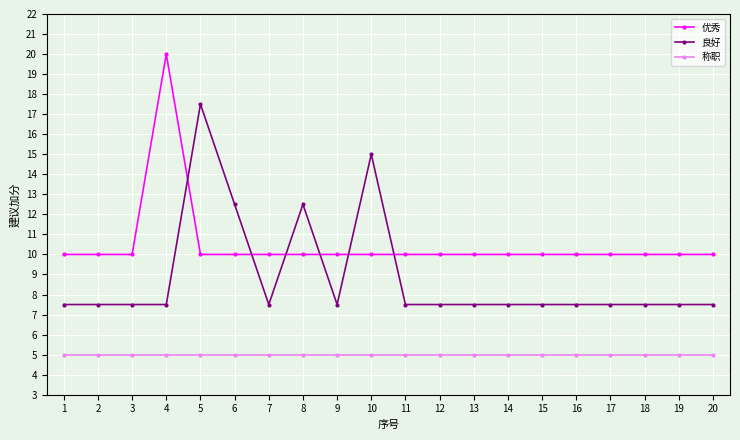

Reading right to left, what are all the values shown in this chart?

优秀: 20=10.0	19=10.0	18=10.0	17=10.0	16=10.0	15=10.0	14=10.0	13=10.0	12=10.0	11=10.0	10=10.0	9=10.0	8=10.0	7=10.0	6=10.0	5=10.0	4=20.0	3=10.0	2=10.0	1=10.0
良好: 20=7.5	19=7.5	18=7.5	17=7.5	16=7.5	15=7.5	14=7.5	13=7.5	12=7.5	11=7.5	10=15.0	9=7.5	8=12.5	7=7.5	6=12.5	5=17.5	4=7.5	3=7.5	2=7.5	1=7.5
称职: 20=5.0	19=5.0	18=5.0	17=5.0	16=5.0	15=5.0	14=5.0	13=5.0	12=5.0	11=5.0	10=5.0	9=5.0	8=5.0	7=5.0	6=5.0	5=5.0	4=5.0	3=5.0	2=5.0	1=5.0